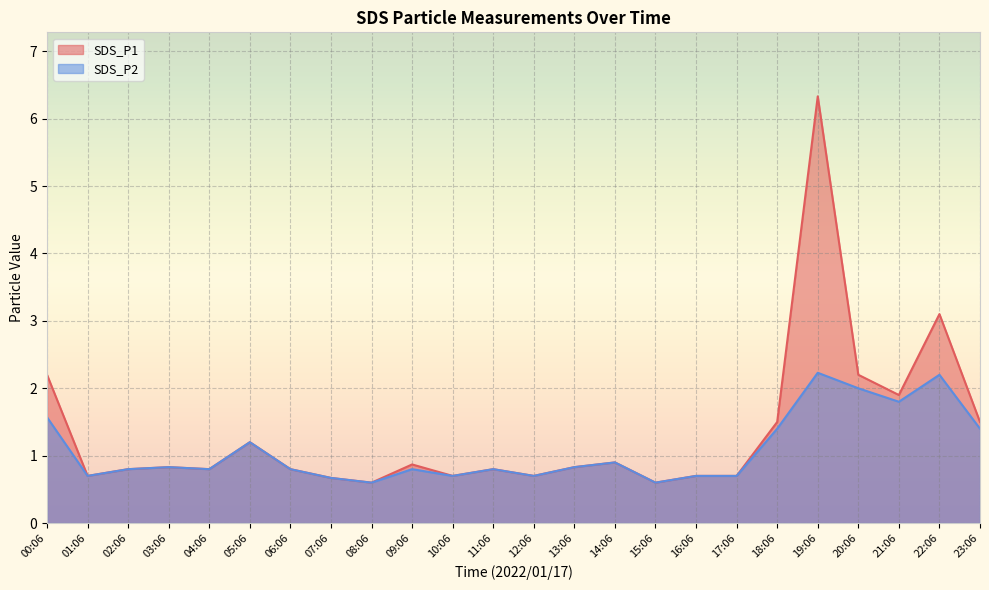

What is the sum of all SDS_P1 values?

31.9